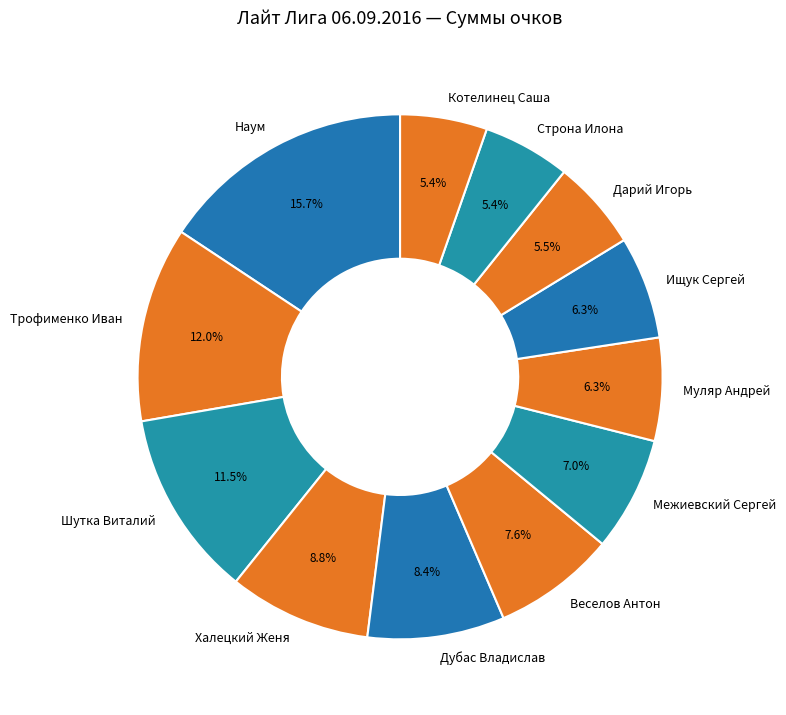

What is the total percentage of Веселов Антон and Наум?

23.3%